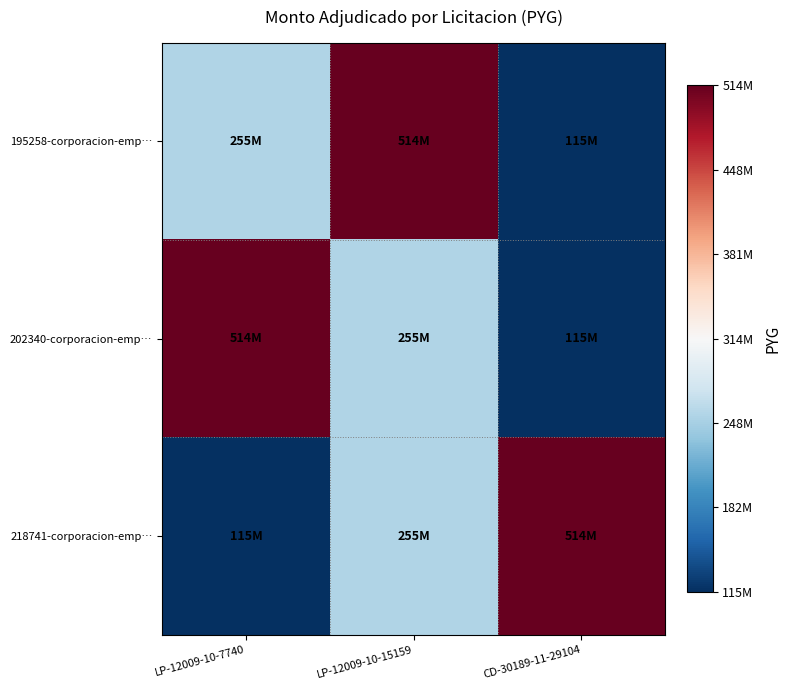

Reading right to left, extract all data points from this chart.

195258-corporacion-emp…: CD-30189-11-29104=-1.0	LP-12009-10-15159=1.0	LP-12009-10-7740=-0.3
202340-corporacion-emp…: CD-30189-11-29104=-1.0	LP-12009-10-15159=-0.3	LP-12009-10-7740=1.0
218741-corporacion-emp…: CD-30189-11-29104=1.0	LP-12009-10-15159=-0.3	LP-12009-10-7740=-1.0